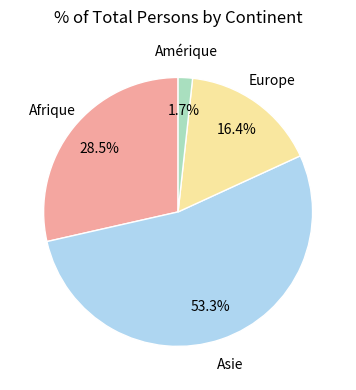

How many segments does this pie chart have?

4